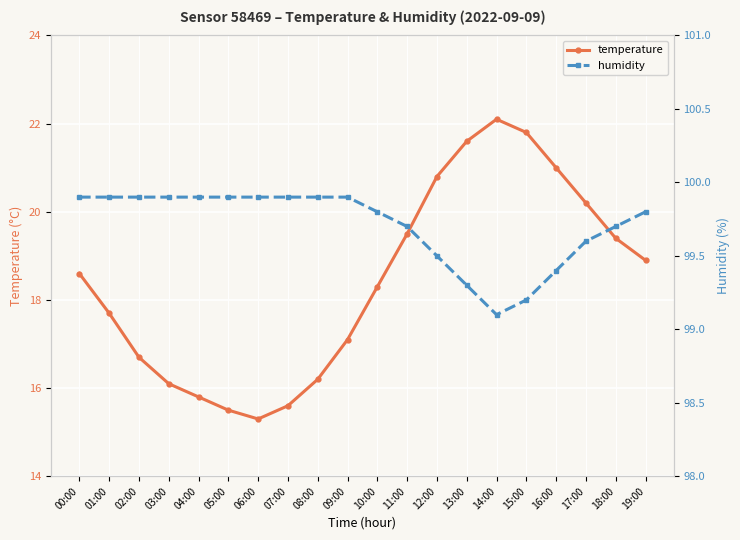

What is the difference between the temperature values at 18:00 and 05:00?

3.9